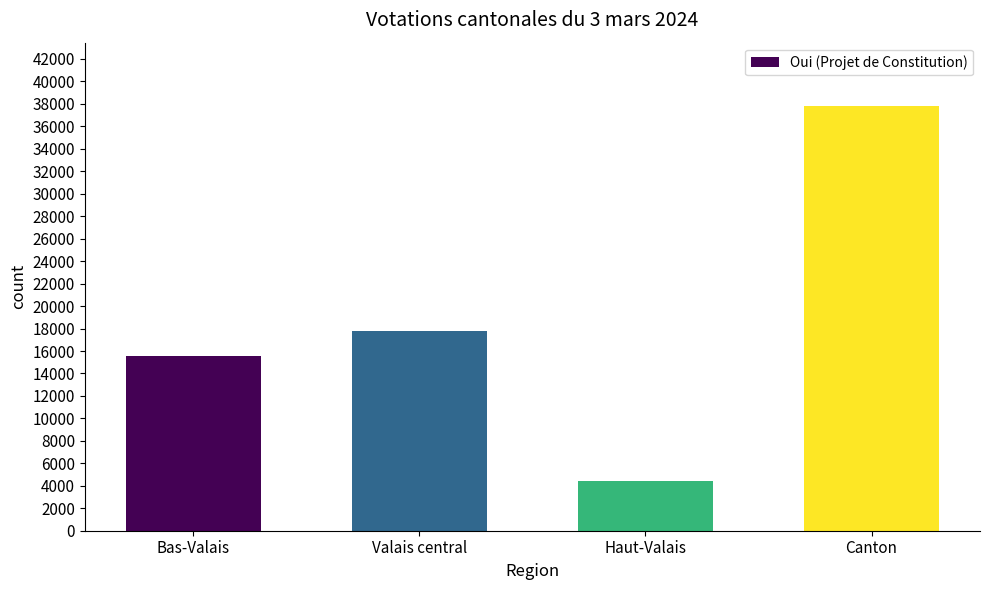

What is the difference between the maximum and minimum values?

33359